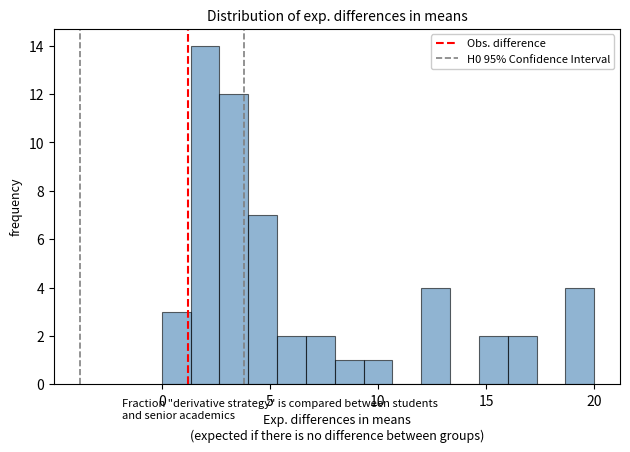

Read against the x-axis, roughly where is the centre of the tallest bar?

2.0